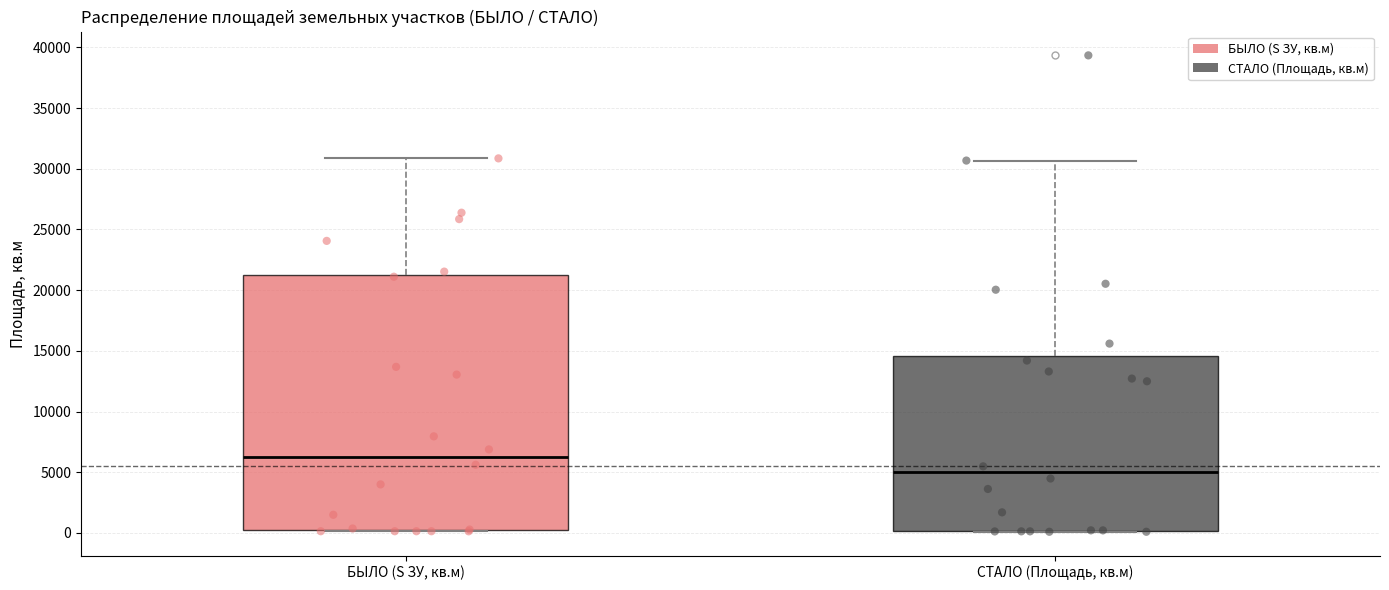

Which box is the tallest, from its lower edge to its upper edge?

БЫЛО (S ЗУ, кв.м)